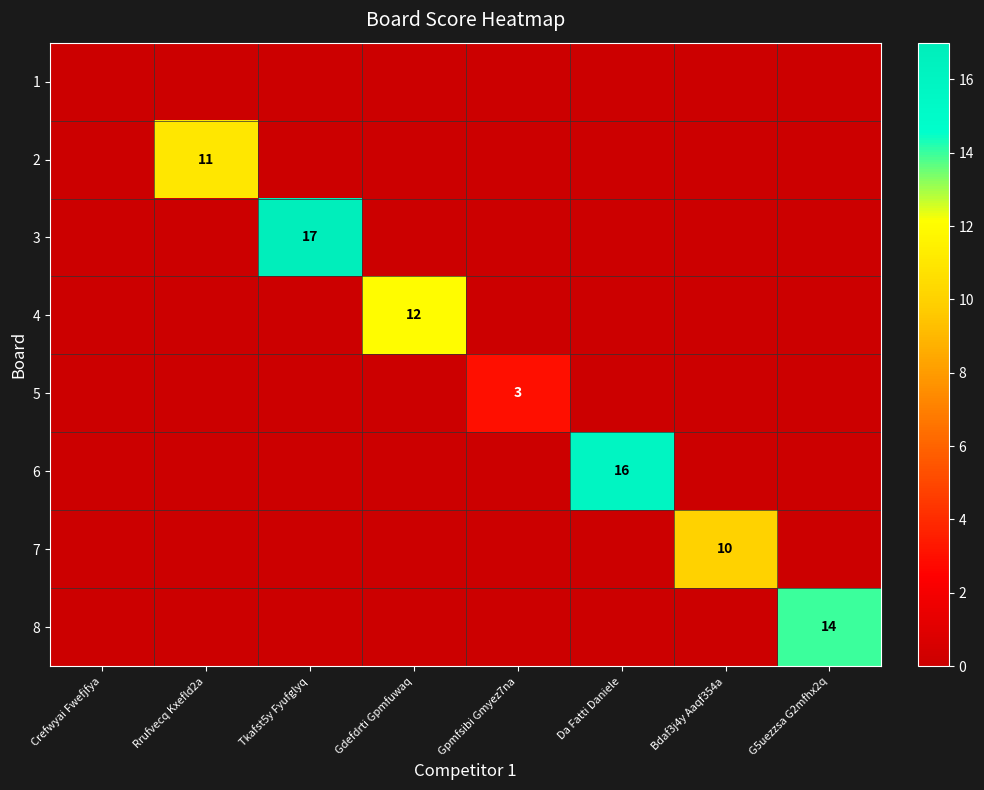

The value of 4 at Gdefdrti Gpmfuwaq is 12. True or false?

True